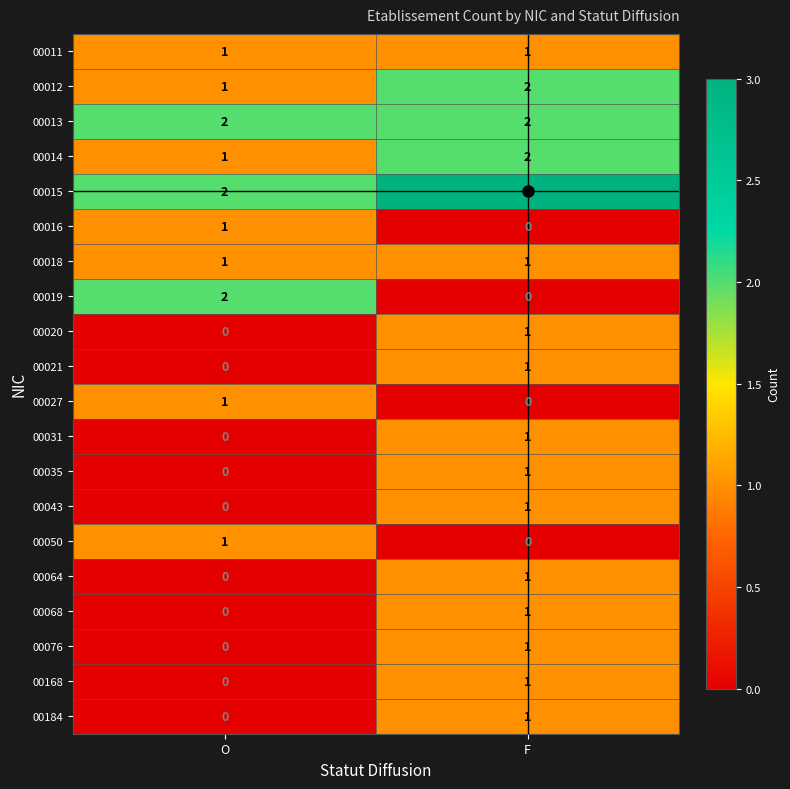

How many values in 00035 are above zero?

1